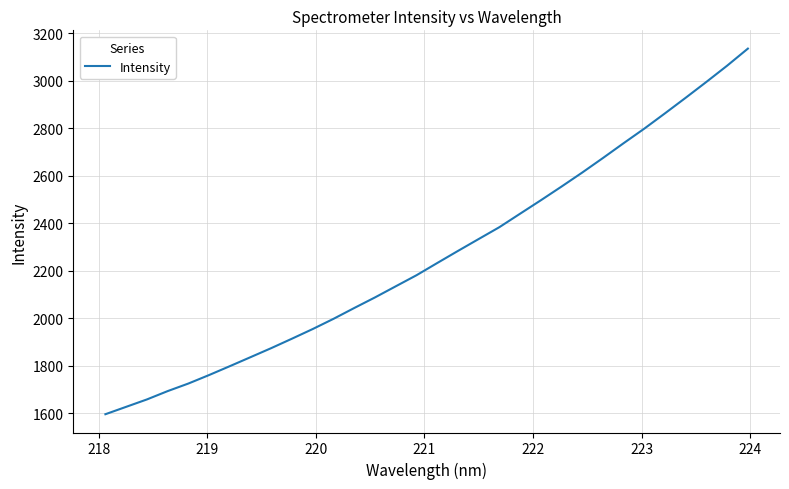

What is the difference between the maximum and minimum values?

1539.0